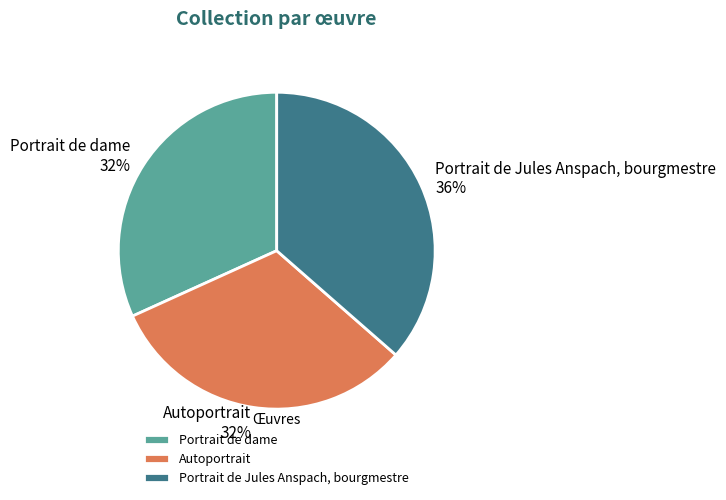

Do Portrait de dame and Autoportrait together represent more than half of the pie?

Yes